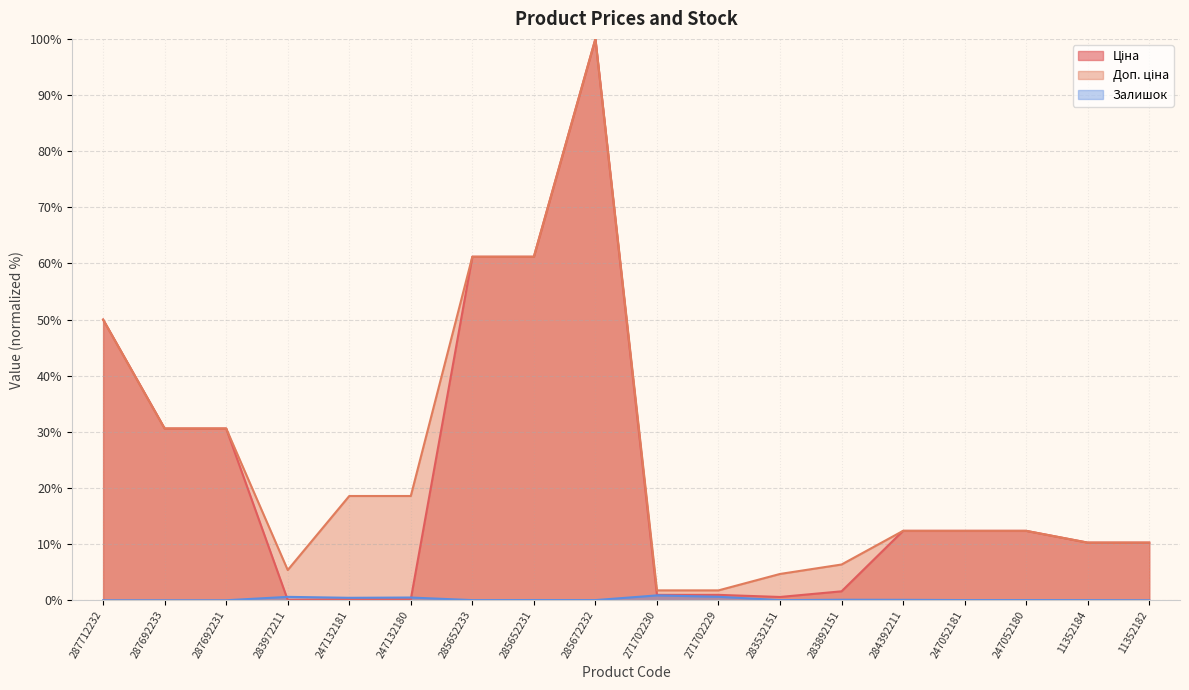

Reading left to right, extract all data points from this chart.

Ціна: 287712232=50.0	287692233=30.6	287692231=30.6	283972211=0.1	247132181=0.2	247132180=0.2	285652233=61.2	285652231=61.2	285672232=100.0	271702230=1.0	271702229=1.0	283532151=0.6	283892151=1.6	284392211=12.4	247052181=12.4	247052180=12.4	11352184=10.3	11352182=10.3
Доп. ціна: 287712232=50.0	287692233=30.6	287692231=30.6	283972211=5.4	247132181=18.6	247132180=18.6	285652233=61.2	285652231=61.2	285672232=100.0	271702230=1.8	271702229=1.8	283532151=4.7	283892151=6.4	284392211=12.4	247052181=12.4	247052180=12.4	11352184=10.3	11352182=10.3
Залишок: 287712232=0.0	287692233=0.0	287692231=0.0	283972211=0.6	247132181=0.4	247132180=0.5	285652233=0.0	285652231=0.0	285672232=0.0	271702230=0.9	271702229=0.6	283532151=0.0	283892151=0.1	284392211=0.1	247052181=0.0	247052180=0.0	11352184=0.0	11352182=0.0